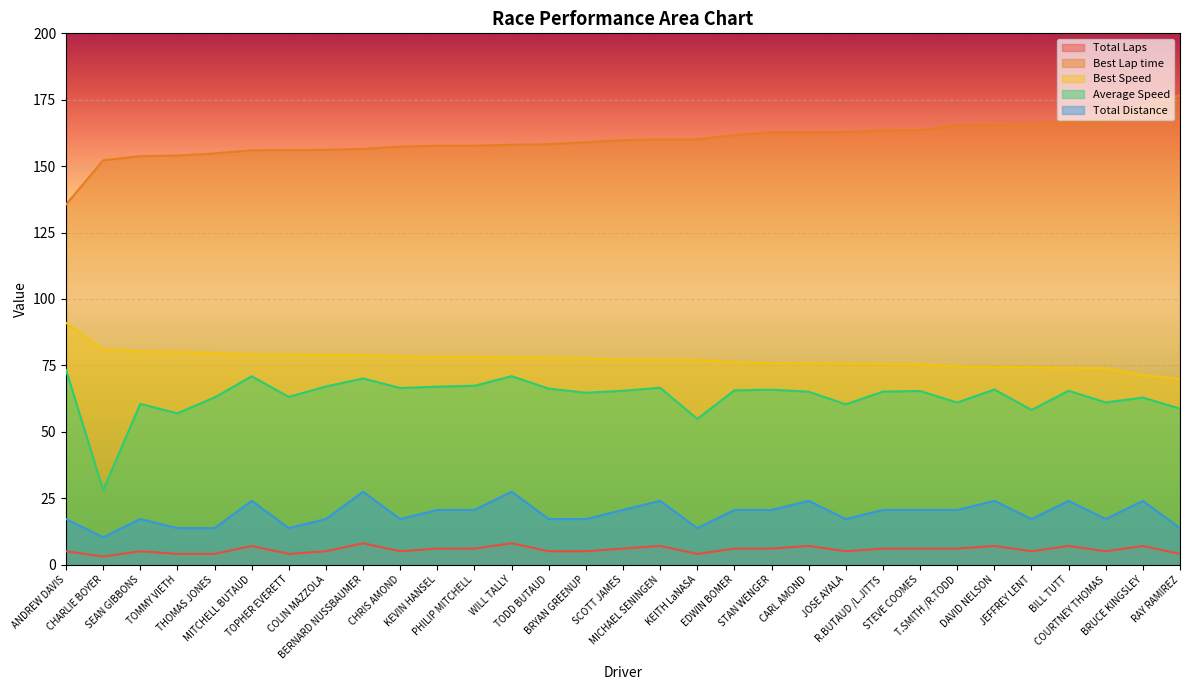

Where does the Best Lap time series first go above 159?

BRYAN GREENUP